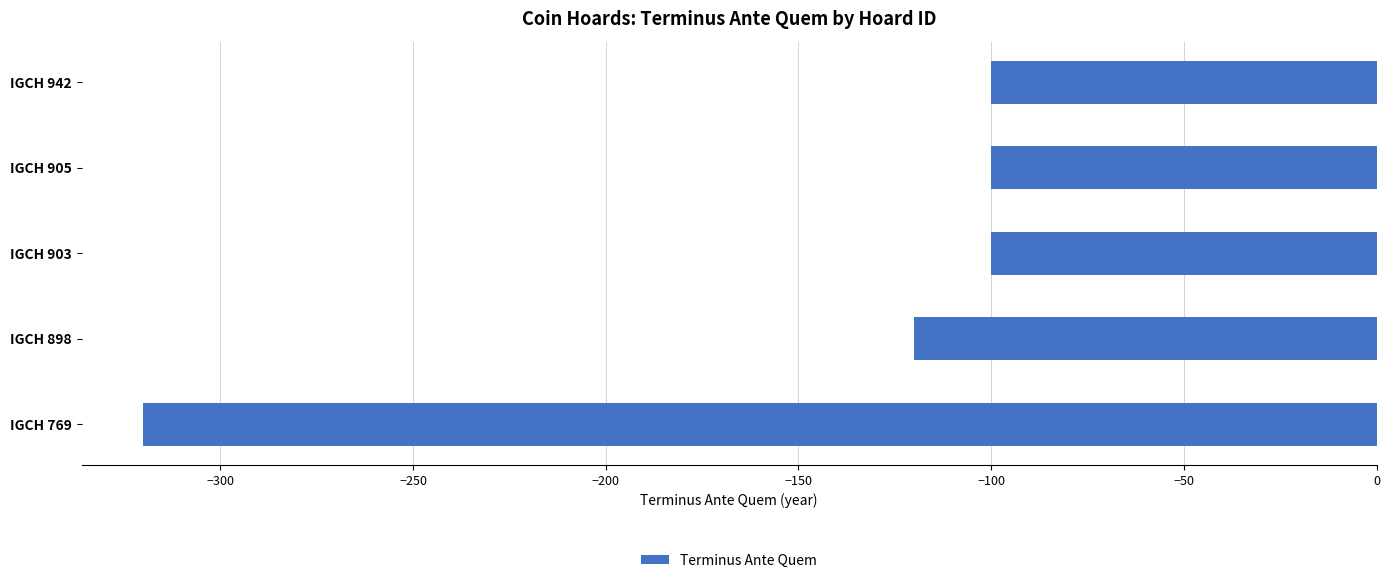

Is it true that the value at IGCH 905 is -100?

True